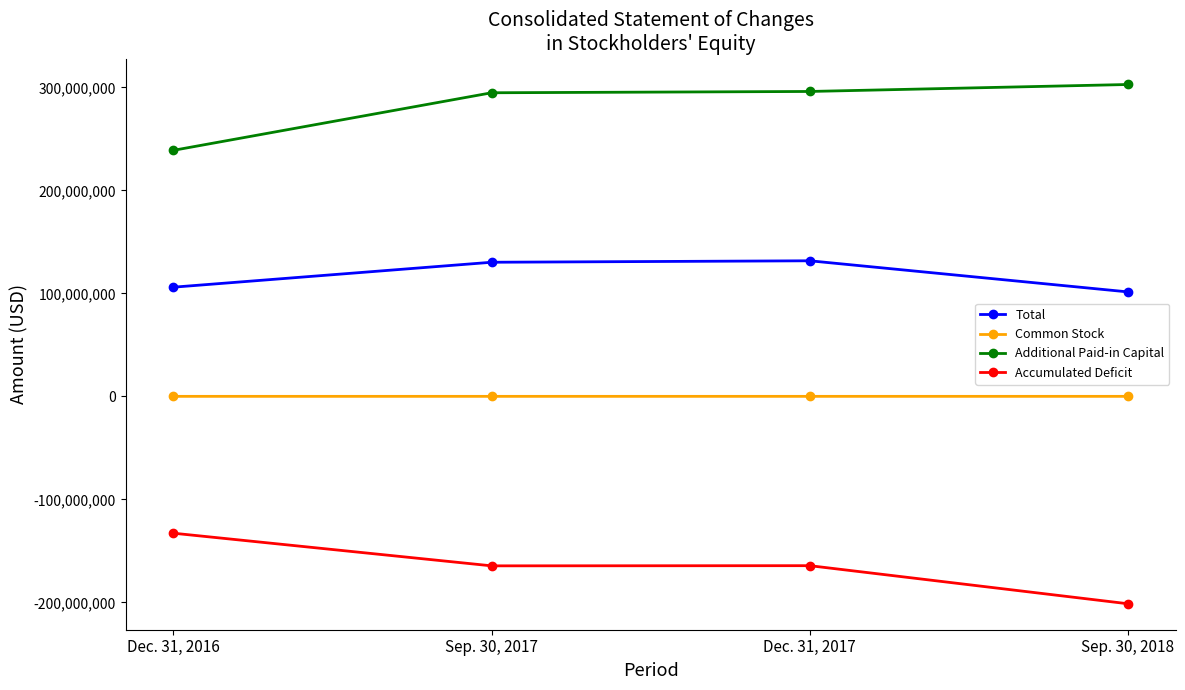

At which category does Accumulated Deficit reach its first local peak?

Dec. 31, 2017